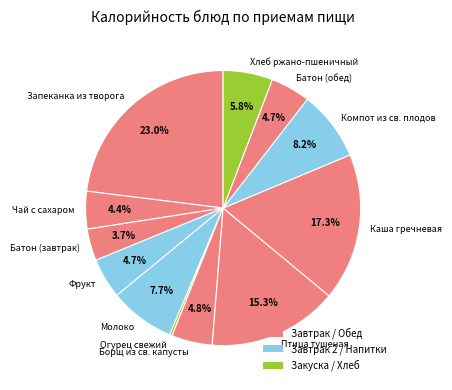

Is there any slice that represents more than half of the pie?

No